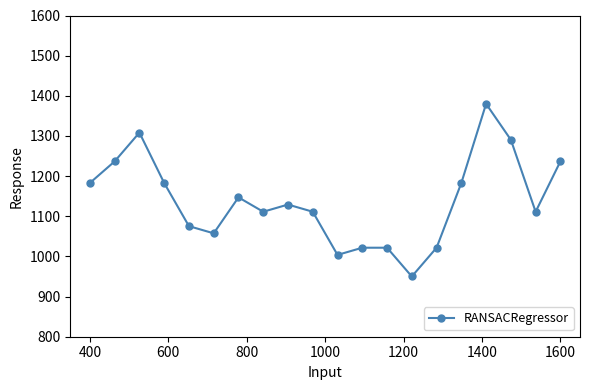

True or false: the data has more than 0 interior local peaks.

True